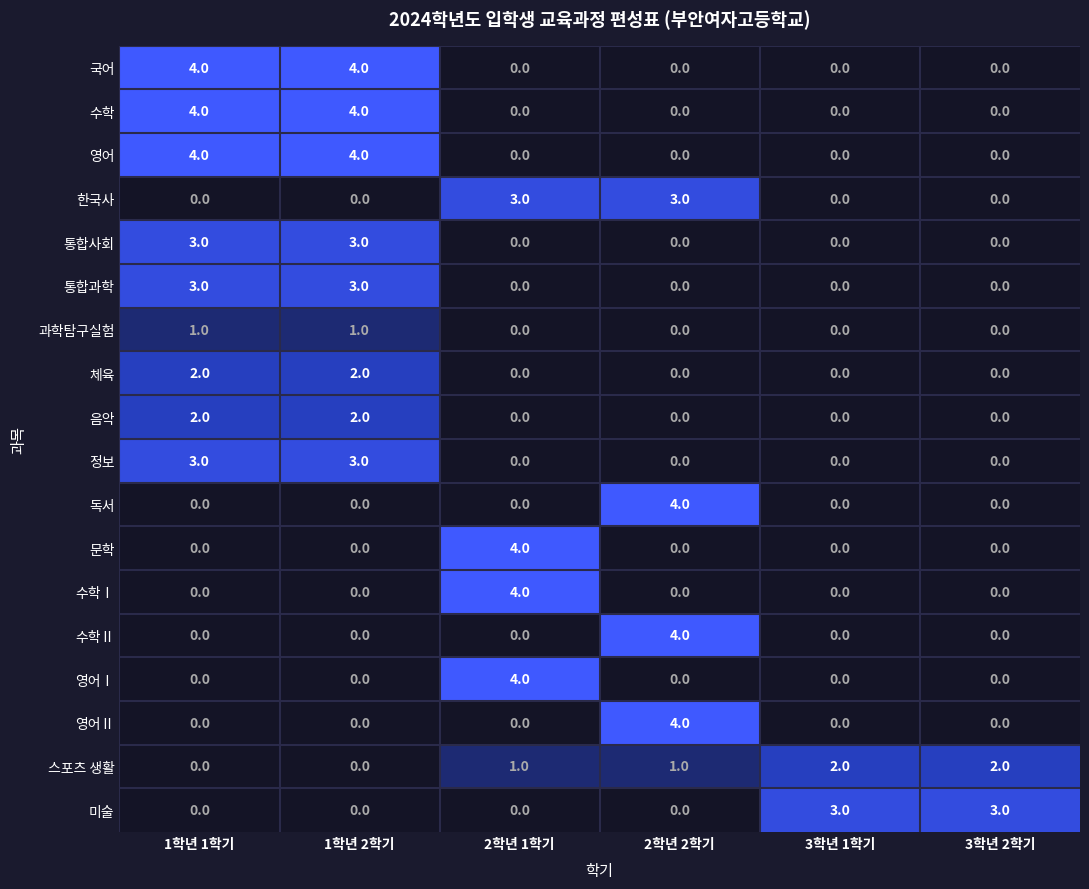

What is the total value across all series at 1학년 2학기?

26